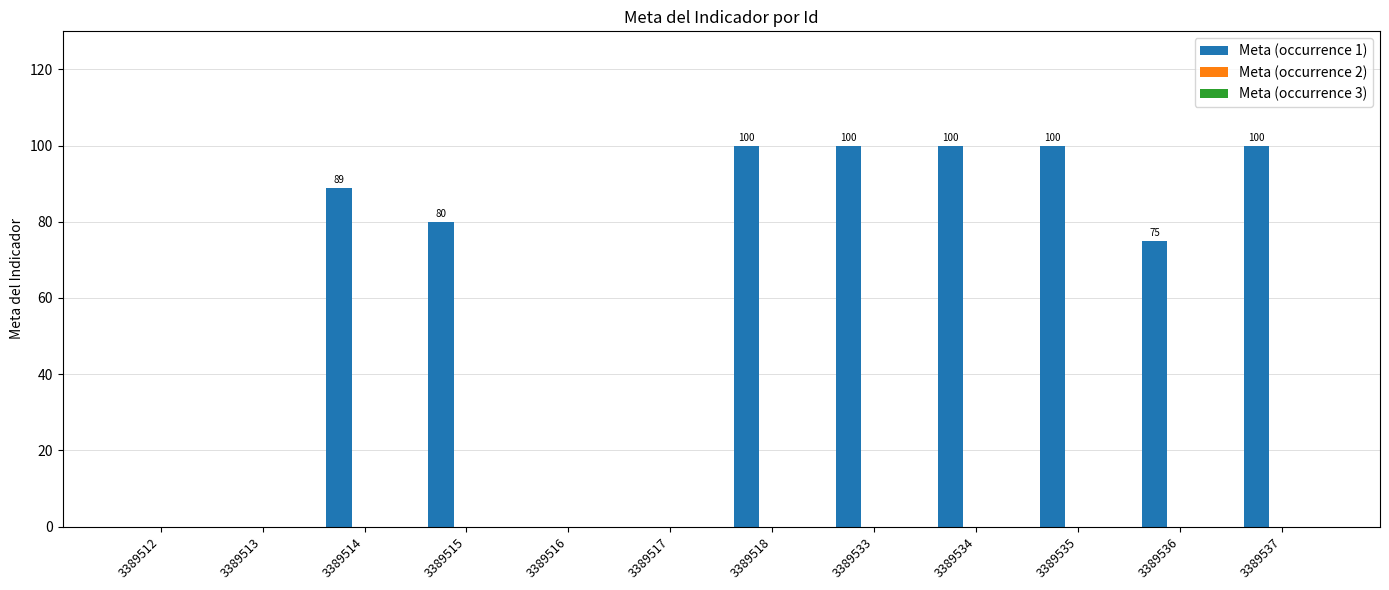

Where is the data nearest to the value 50?

3389536